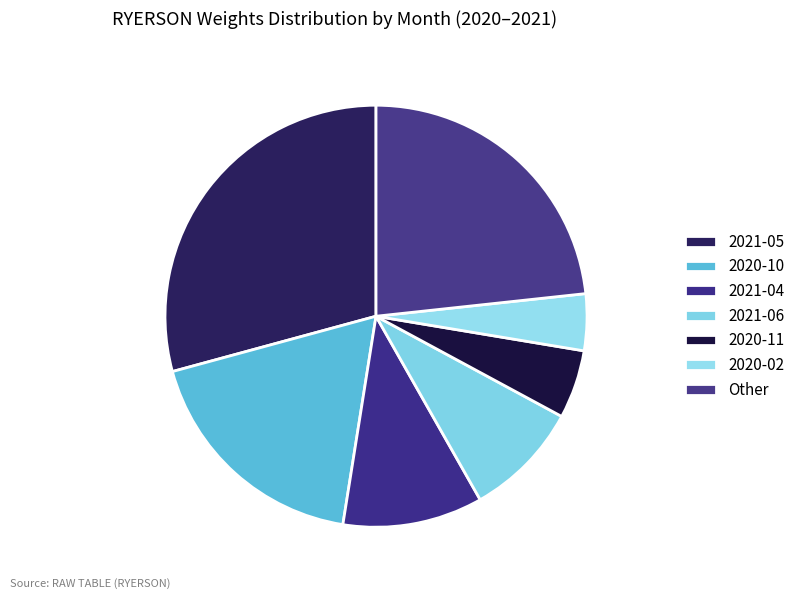

How many segments does this pie chart have?

7